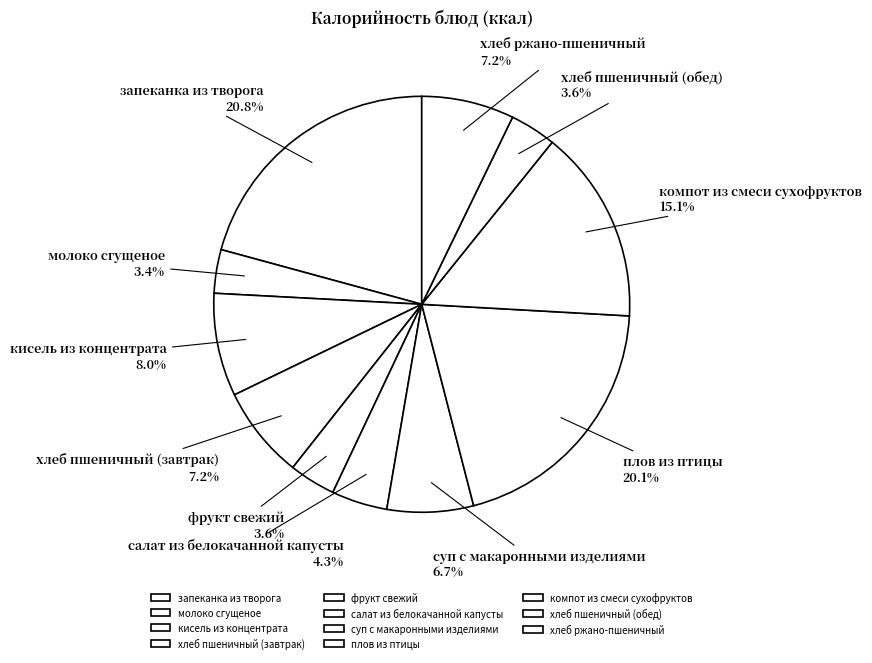

Does компот из смеси сухофруктов represent more than half of the total?

No